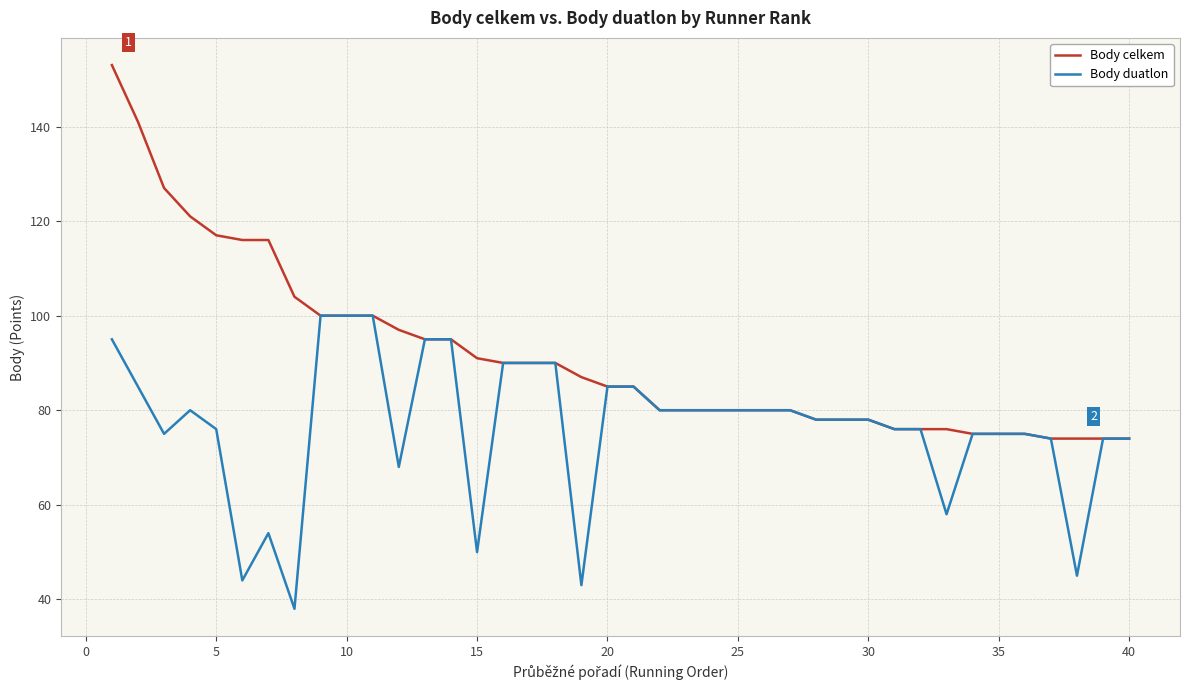

True or false: Body duatlon has more than 1 points higher than both neighbors.

True